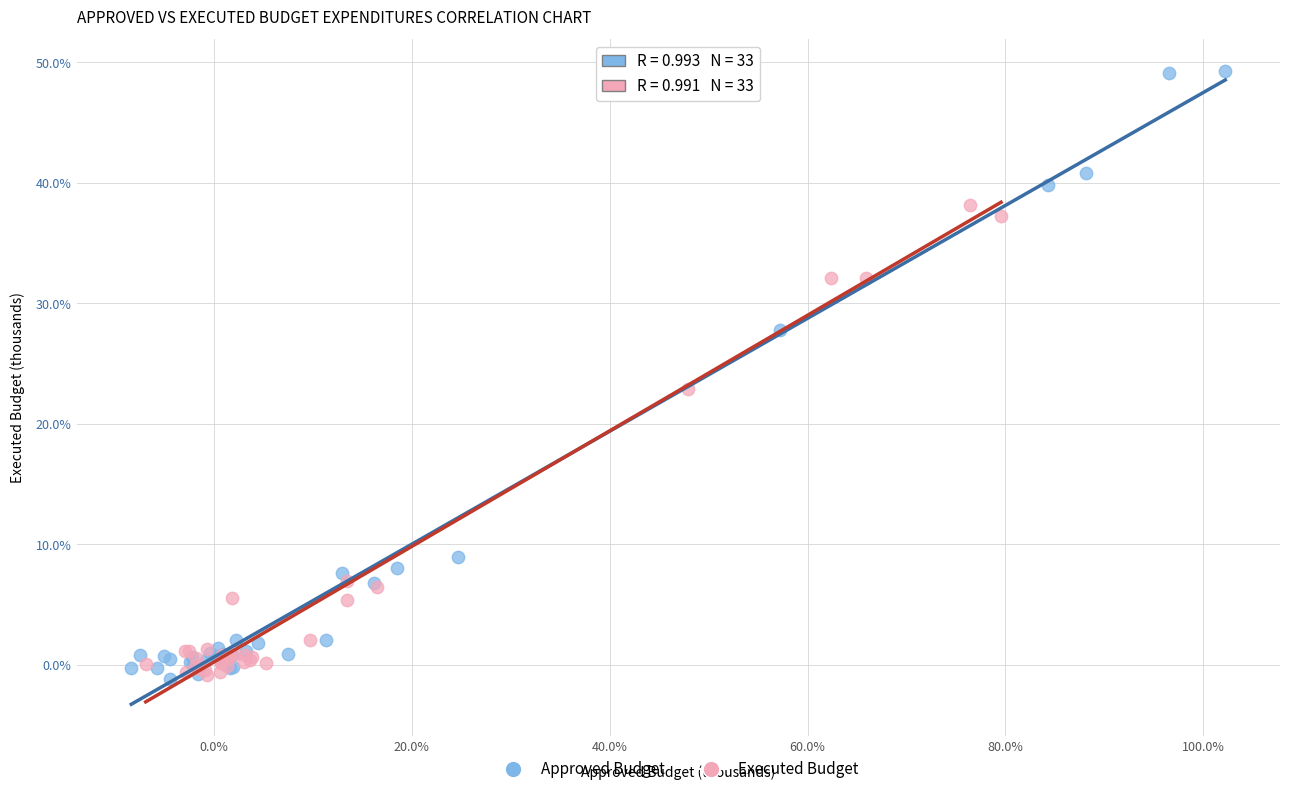

Which series reaches the maximum Y coordinate?

Approved Budget